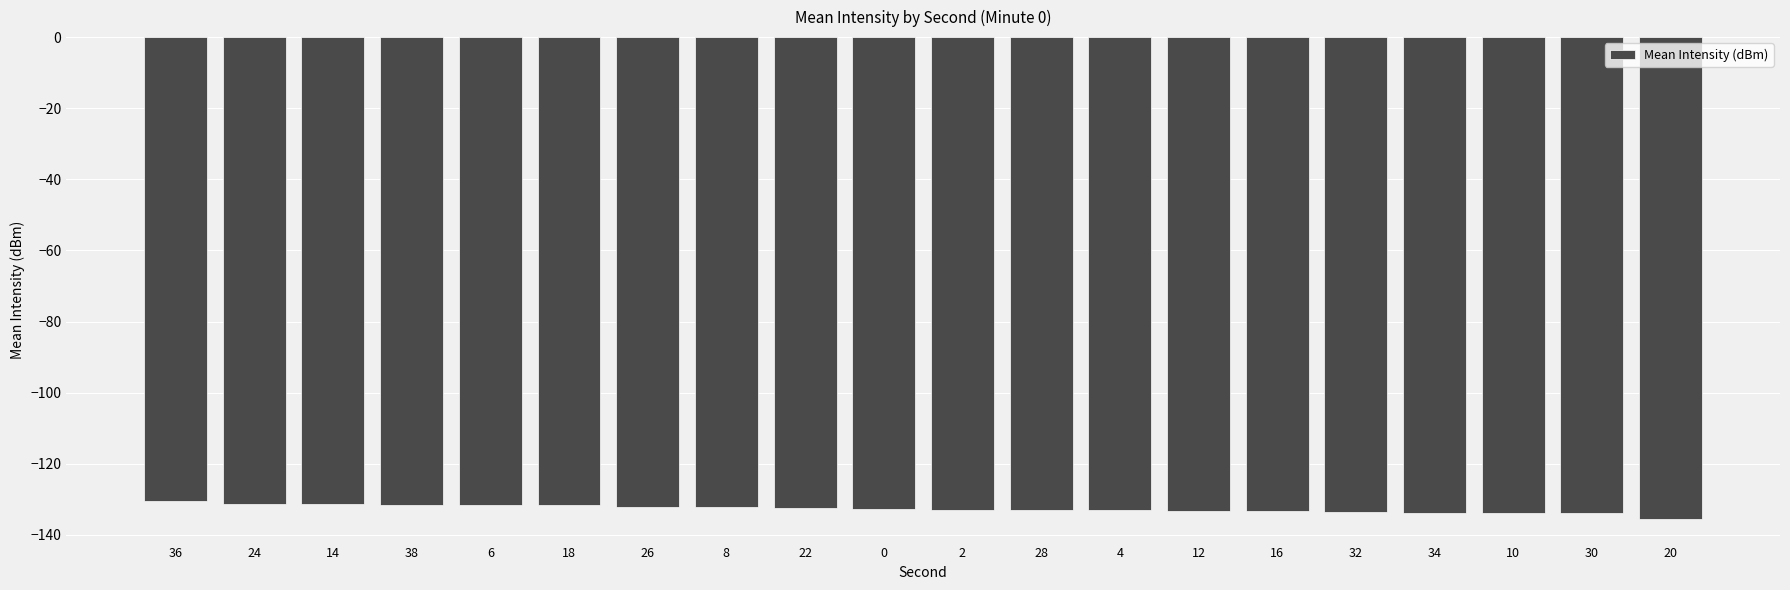

The value at 34 is -55.1. True or false?

False